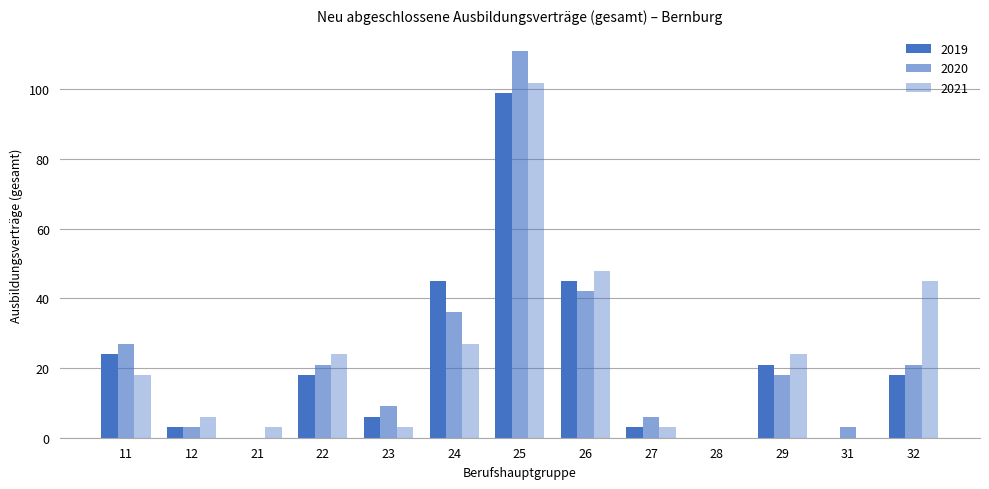

Count the number of categories in the chart.

13